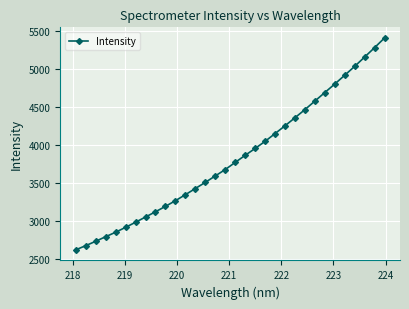

What is the minimum value shown in the chart?

2616.3